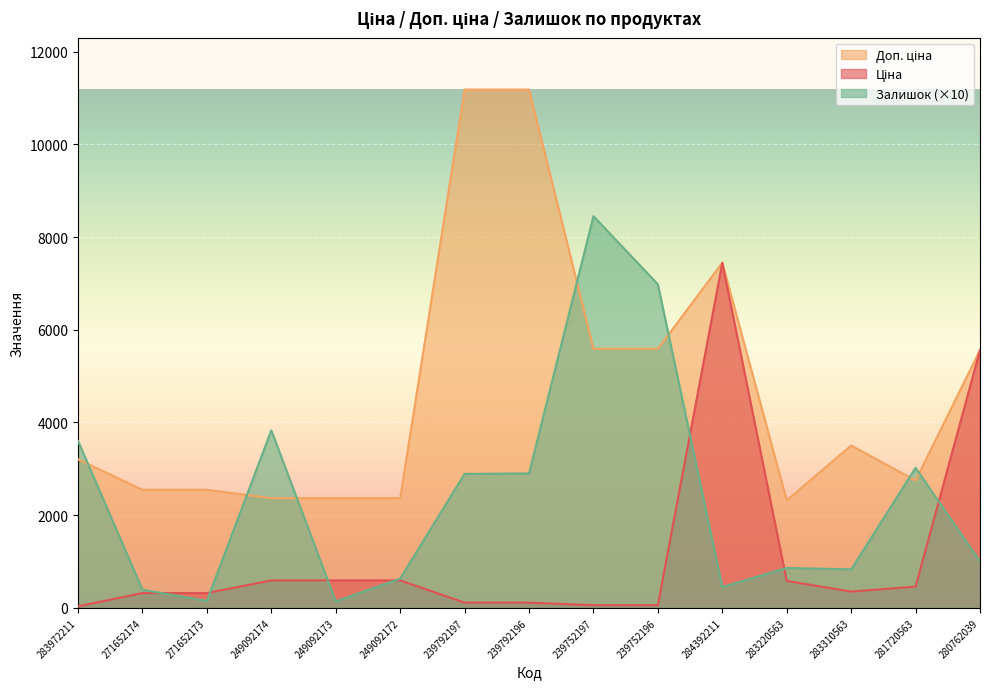

What is the value of the Доп. ціна point at the 14th from the left?

2747.5